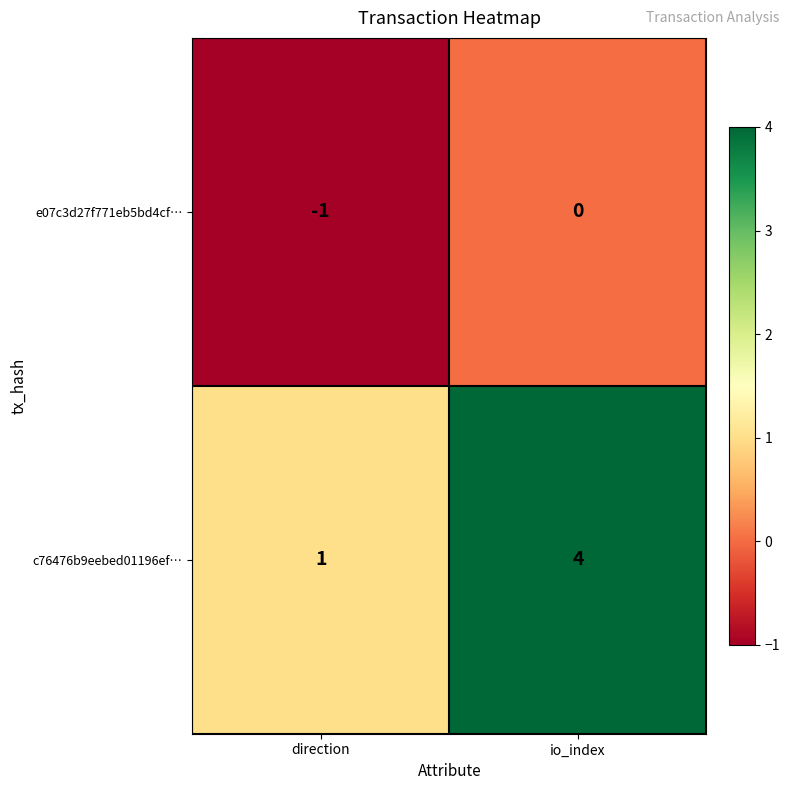

Rank the categories by c76476b9eebed01196ef… value from highest to lowest.

io_index, direction